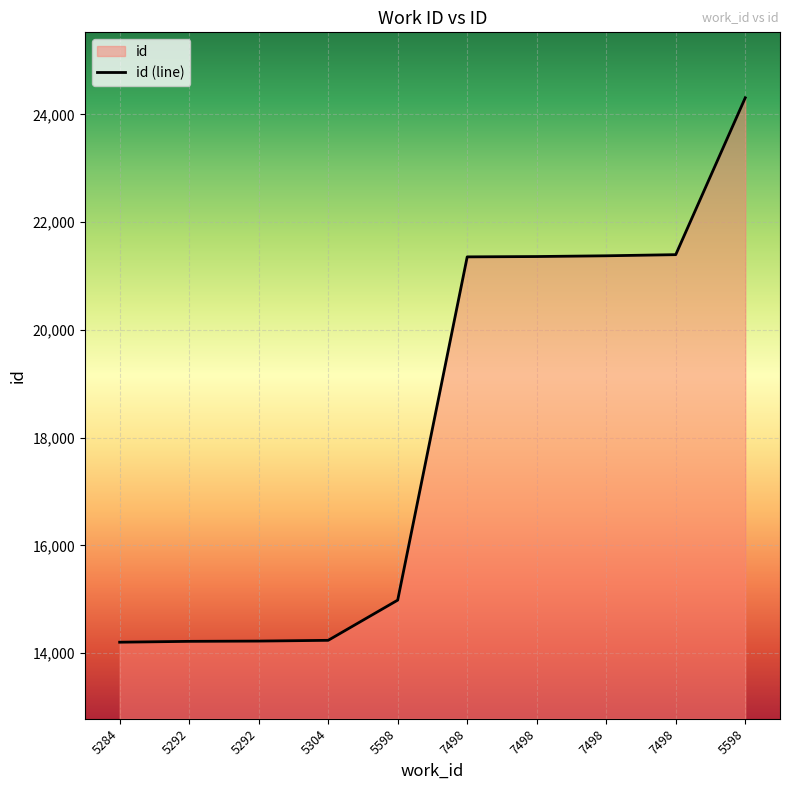

List the labels in order of value, largest first.

5598, 7498, 7498, 7498, 7498, 5598, 5304, 5292, 5292, 5284